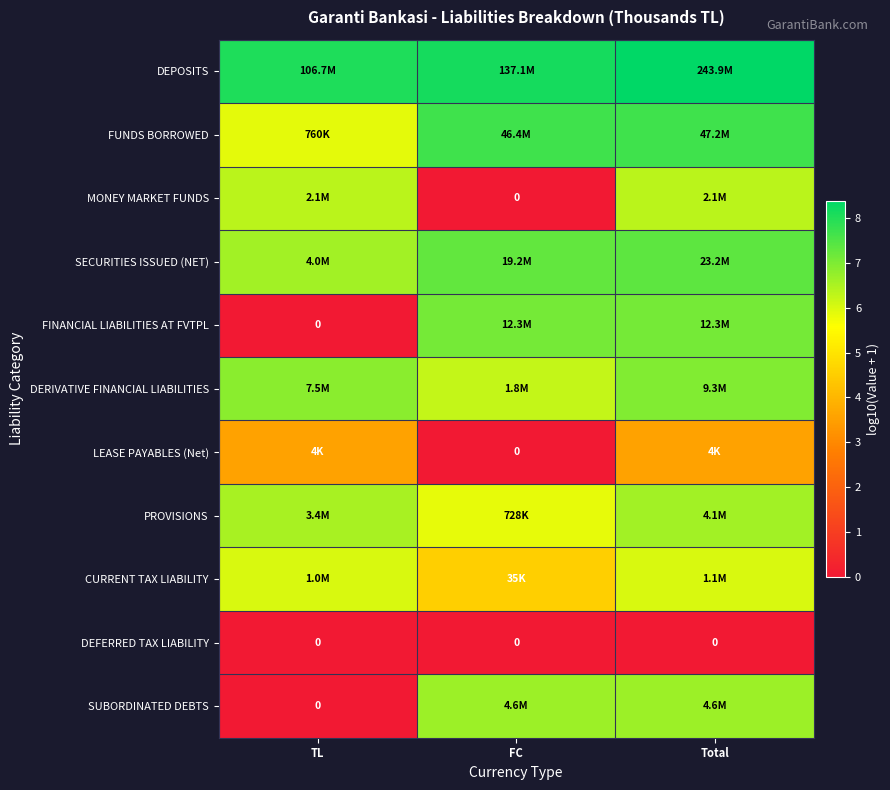

What is the difference between the maximum and minimum values in the PROVISIONS series?

0.8